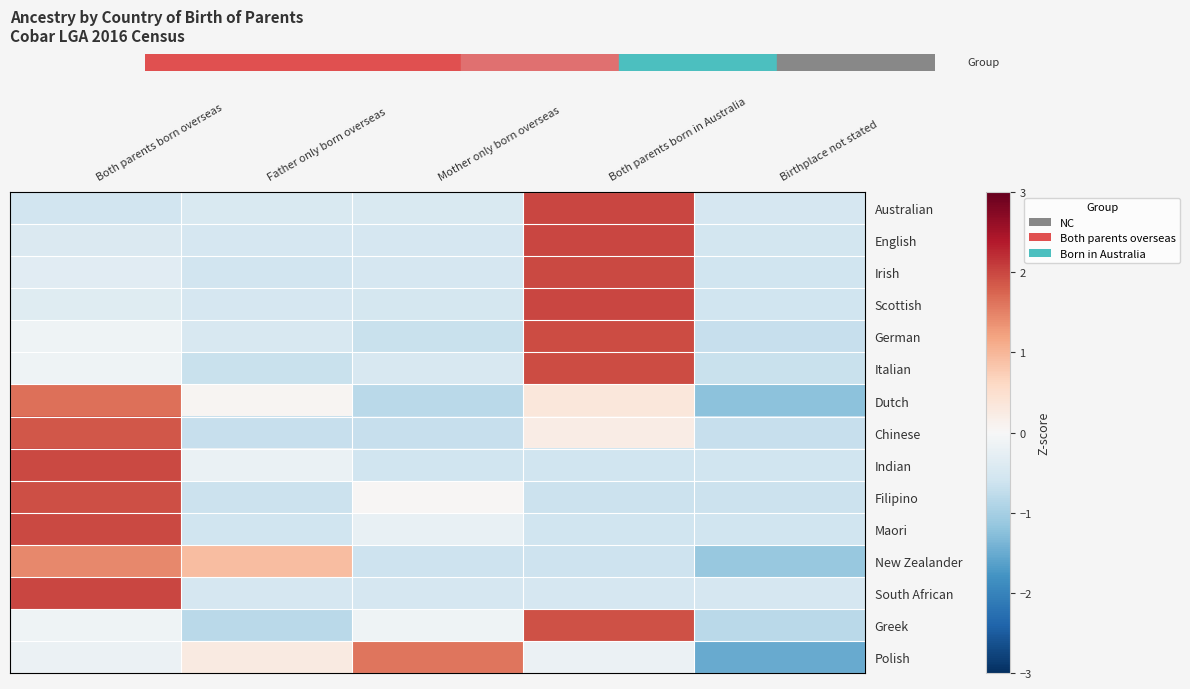

Reading right to left, list all the values displayed in this chart.

Australian: Birthplace not stated=-0.5	Both parents born in Australia=2.0	Mother only born overseas=-0.5	Father only born overseas=-0.5	Both parents born overseas=-0.6
English: Birthplace not stated=-0.6	Both parents born in Australia=2.0	Mother only born overseas=-0.5	Father only born overseas=-0.5	Both parents born overseas=-0.4
Irish: Birthplace not stated=-0.6	Both parents born in Australia=2.0	Mother only born overseas=-0.5	Father only born overseas=-0.6	Both parents born overseas=-0.3
Scottish: Birthplace not stated=-0.6	Both parents born in Australia=2.0	Mother only born overseas=-0.5	Father only born overseas=-0.5	Both parents born overseas=-0.4
German: Birthplace not stated=-0.7	Both parents born in Australia=2.0	Mother only born overseas=-0.7	Father only born overseas=-0.5	Both parents born overseas=-0.1
Italian: Birthplace not stated=-0.7	Both parents born in Australia=2.0	Mother only born overseas=-0.5	Father only born overseas=-0.7	Both parents born overseas=-0.1
Dutch: Birthplace not stated=-1.2	Both parents born in Australia=0.3	Mother only born overseas=-0.8	Father only born overseas=0.1	Both parents born overseas=1.6
Chinese: Birthplace not stated=-0.7	Both parents born in Australia=0.2	Mother only born overseas=-0.7	Father only born overseas=-0.7	Both parents born overseas=1.9
Indian: Birthplace not stated=-0.6	Both parents born in Australia=-0.6	Mother only born overseas=-0.6	Father only born overseas=-0.2	Both parents born overseas=2.0
Filipino: Birthplace not stated=-0.7	Both parents born in Australia=-0.7	Mother only born overseas=0.0	Father only born overseas=-0.7	Both parents born overseas=1.9
Maori: Birthplace not stated=-0.6	Both parents born in Australia=-0.6	Mother only born overseas=-0.2	Father only born overseas=-0.6	Both parents born overseas=2.0
New Zealander: Birthplace not stated=-1.1	Both parents born in Australia=-0.6	Mother only born overseas=-0.6	Father only born overseas=0.9	Both parents born overseas=1.4
South African: Birthplace not stated=-0.5	Both parents born in Australia=-0.5	Mother only born overseas=-0.5	Father only born overseas=-0.5	Both parents born overseas=2.0
Greek: Birthplace not stated=-0.8	Both parents born in Australia=1.9	Mother only born overseas=-0.1	Father only born overseas=-0.8	Both parents born overseas=-0.1
Polish: Birthplace not stated=-1.5	Both parents born in Australia=-0.2	Mother only born overseas=1.6	Father only born overseas=0.3	Both parents born overseas=-0.2